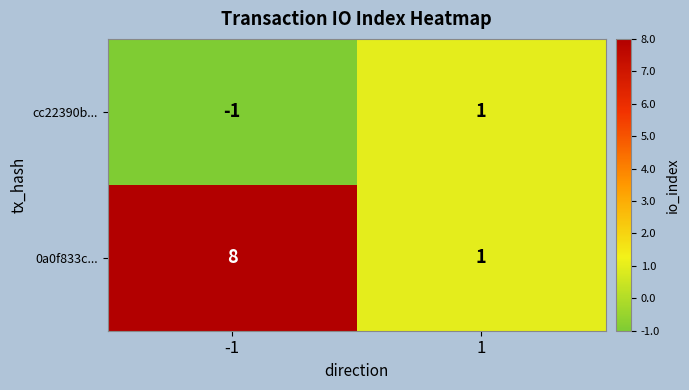

At which category is the sum across all series the highest?

-1